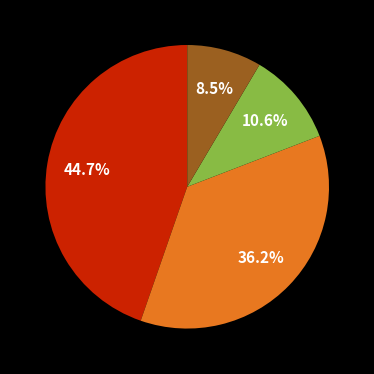

Is there any slice that represents more than half of the pie?

No